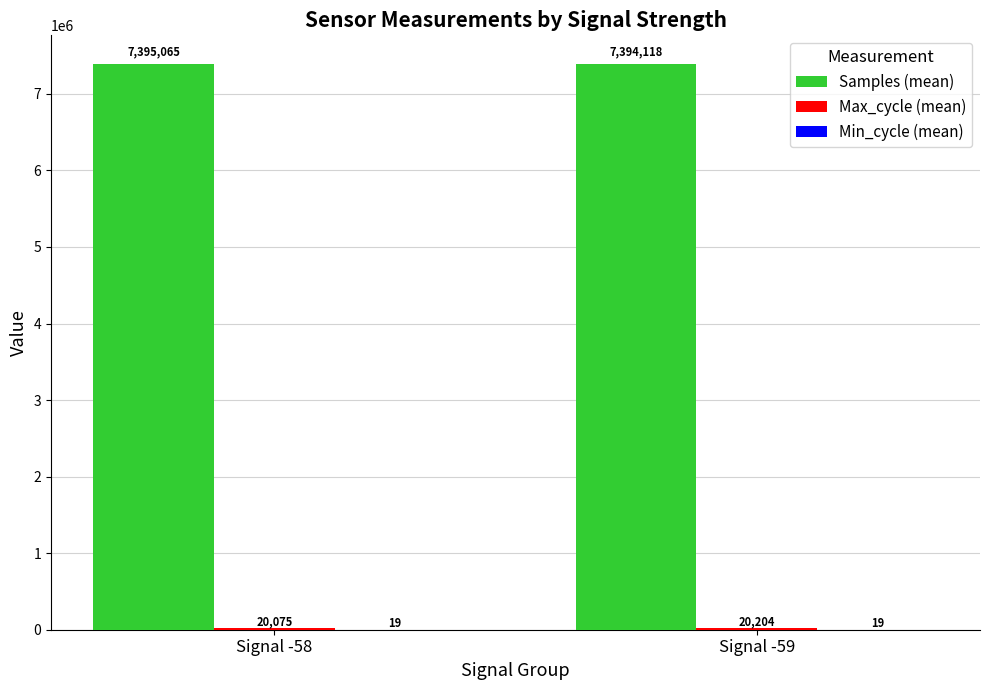

How many groups of bars are there?

2